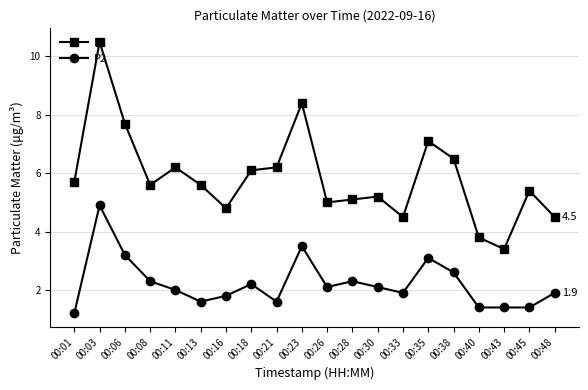

At 00:45, list the series in order from smallest to largest.

P2, P1